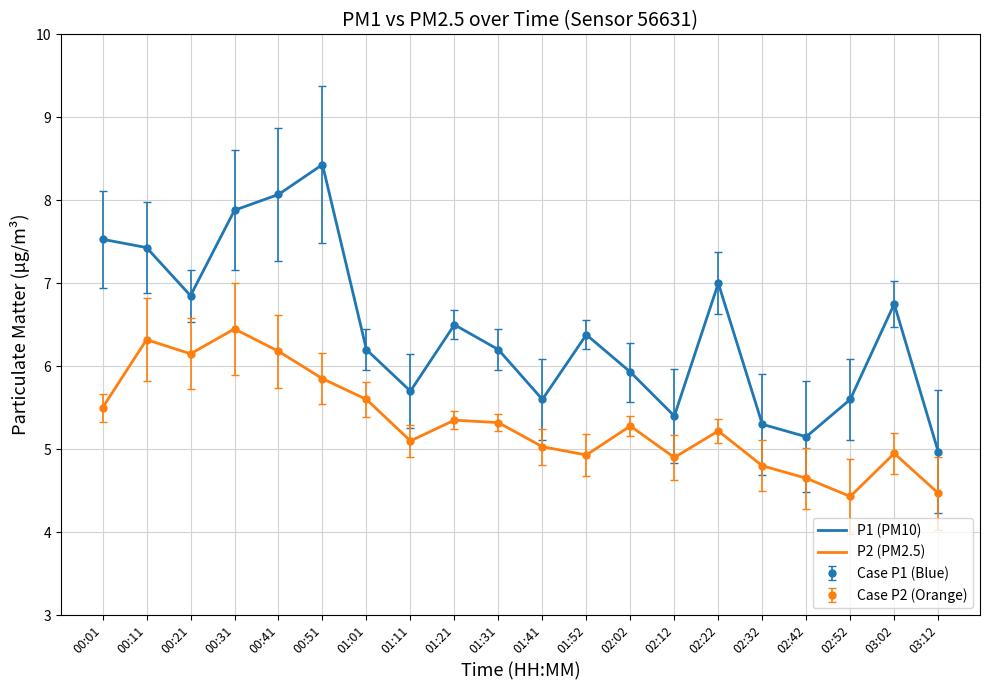

True or false: P2 (PM2.5) and P1 (PM10) intersect in this chart.

False